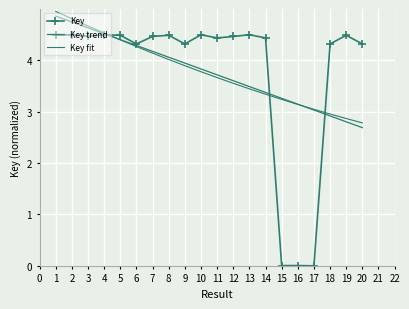

Reading left to right, transcribe all the data shown in this chart.

Key: 4.5	4.5	4.5	4.5	4.5	4.3	4.5	4.5	4.3	4.5	4.4	4.5	4.5	4.4	0.0	0.0	0.0	4.3	4.5	4.3
Key trend: 4.9	4.7	4.6	4.5	4.4	4.3	4.2	4.1	3.9	3.8	3.7	3.6	3.5	3.4	3.3	3.1	3.0	2.9	2.8	2.7
Key fit: 5.0	4.8	4.7	4.5	4.4	4.3	4.1	4.0	3.9	3.8	3.7	3.6	3.4	3.3	3.2	3.1	3.0	3.0	2.9	2.8